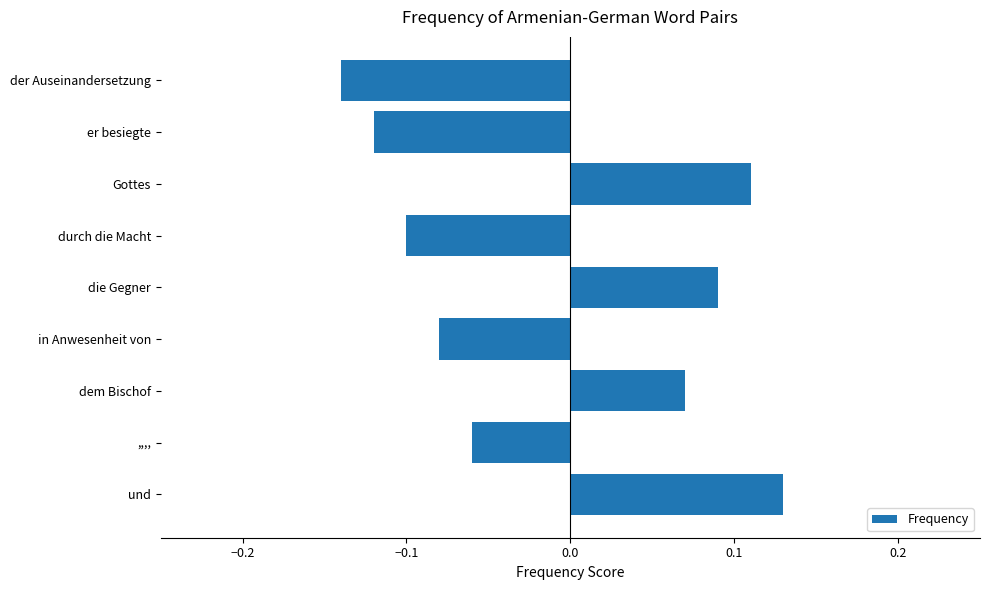

Does the chart contain stacked bars?

No